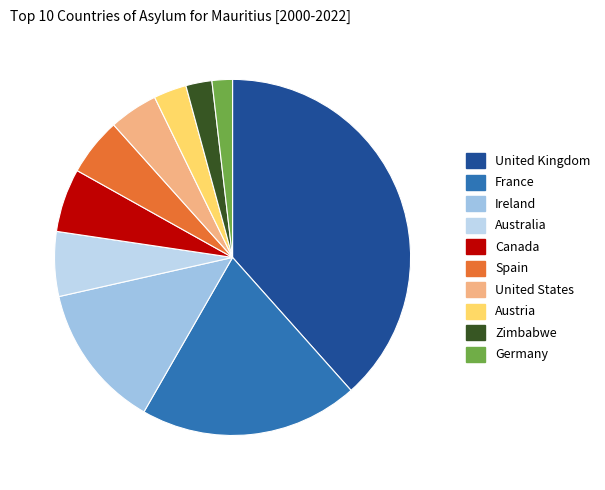

How many slices are in this pie chart?

10